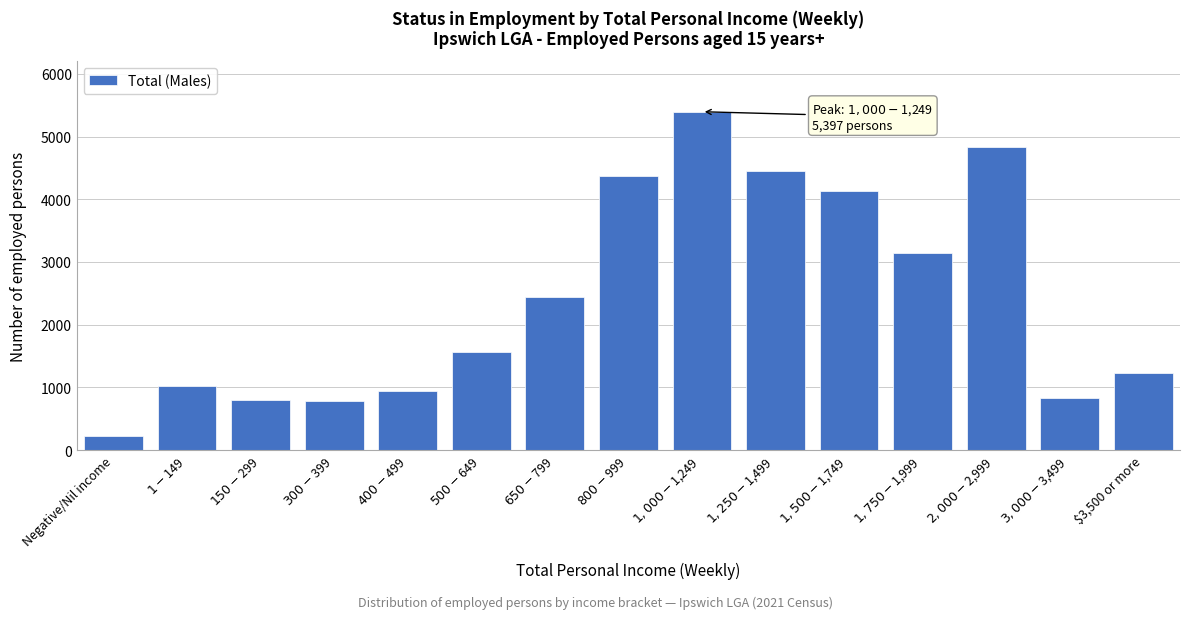

What is the sum of all values?

36198